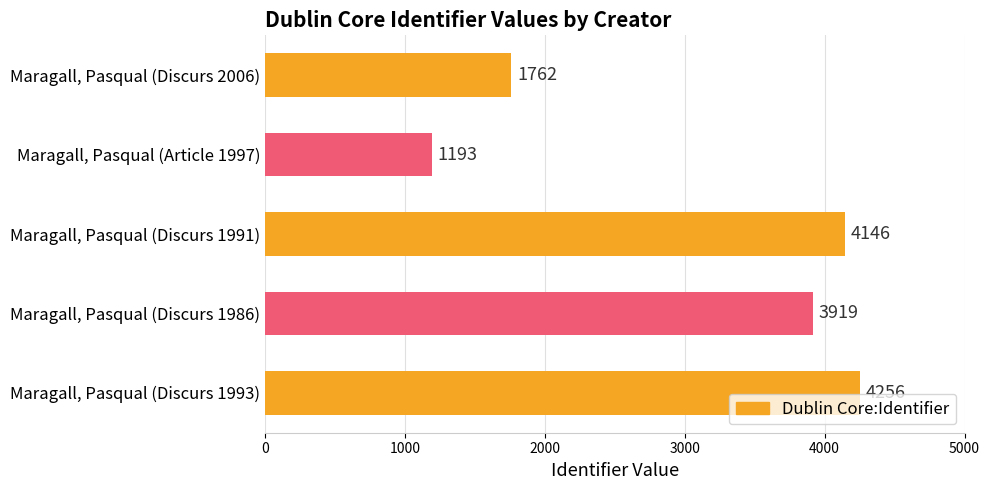

What is the change in value from Maragall, Pasqual (Article 1997) to Maragall, Pasqual (Discurs 1991)?

+2953